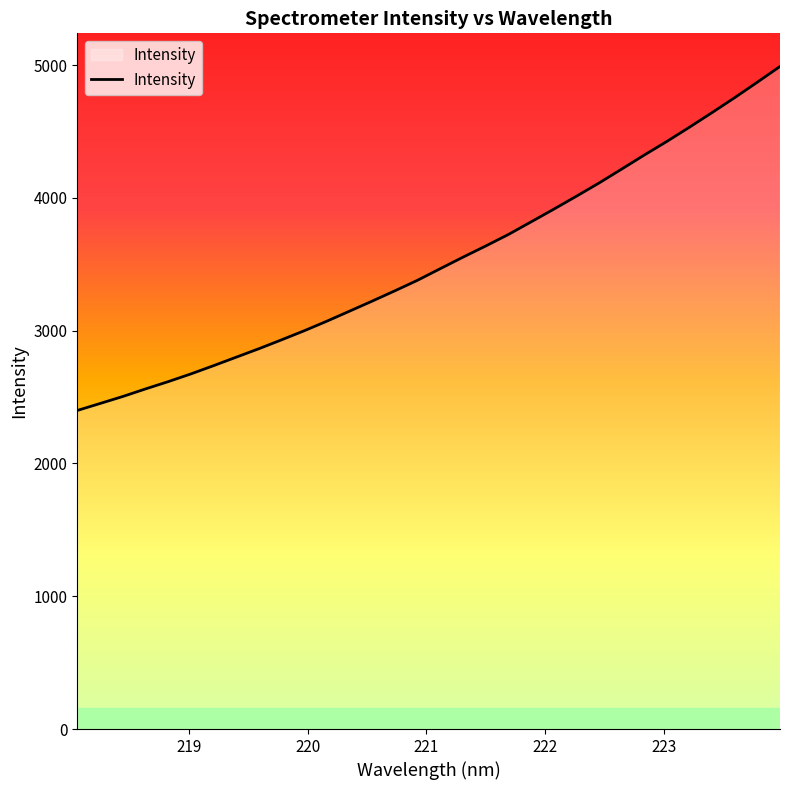

What is the difference between the maximum and minimum values?

2590.8